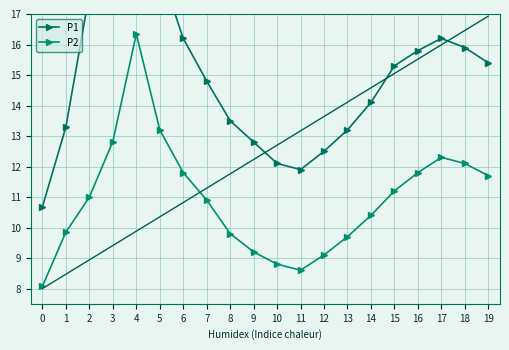

Which series has the largest total across all categories?

P1